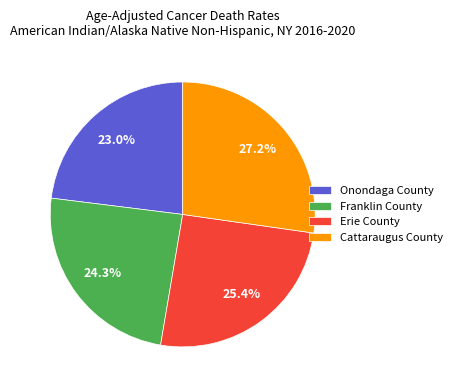

Does Onondaga County account for over 50% of the chart?

No